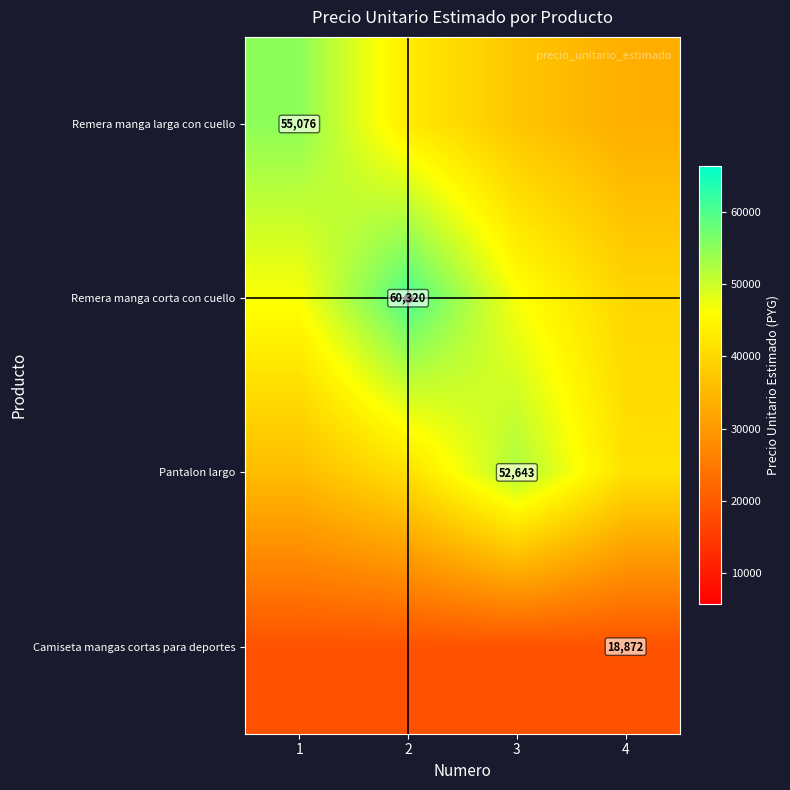

True or false: Camiseta mangas cortas para deportes has a value of 18872.0 at 1.

True